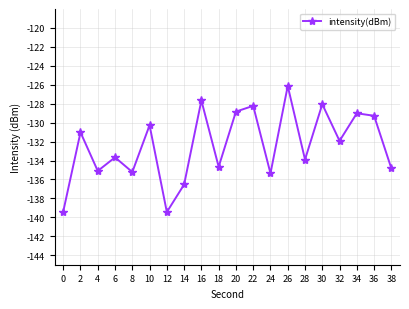

Which label corresponds to the largest value in the chart?

26